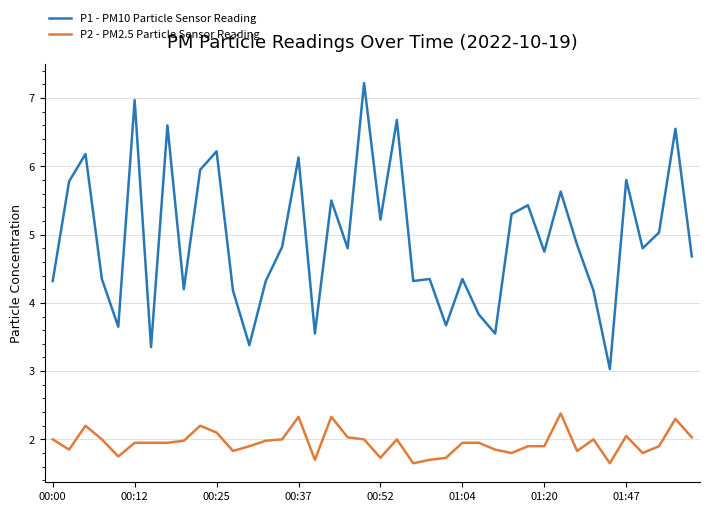

Does the chart have visible grid lines?

Yes